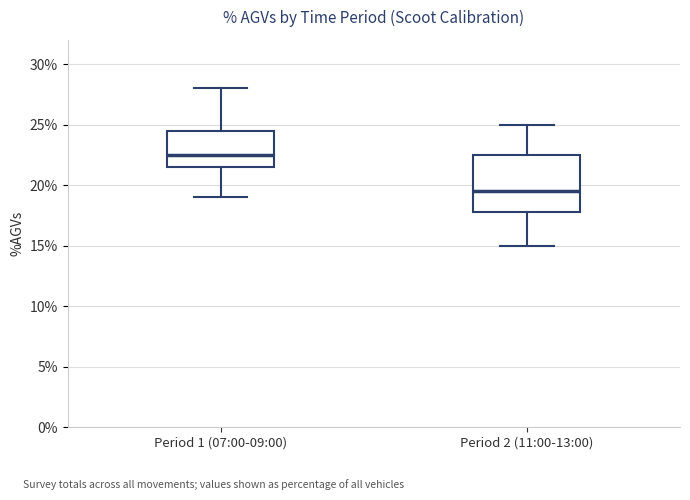

Reading left to right, read every box against the y-axis: the position of its median line, the range the box covers, and the ends of its whiskers. The values are not printed on the chart, so give them approximately, as read against the axis.

Period 1 (07:00-09:00): median 22.5, box 21.5 to 24.5, whiskers 19.0 to 28.0
Period 2 (11:00-13:00): median 19.5, box 18.0 to 22.5, whiskers 15.0 to 25.0